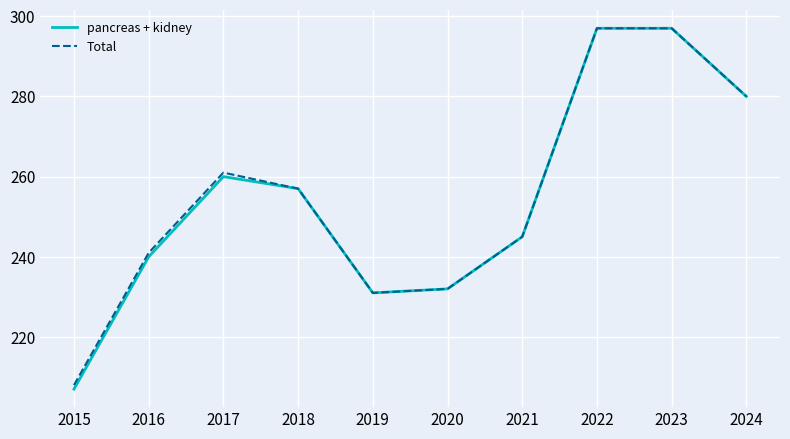

What is the average value of the pancreas + kidney series?

255